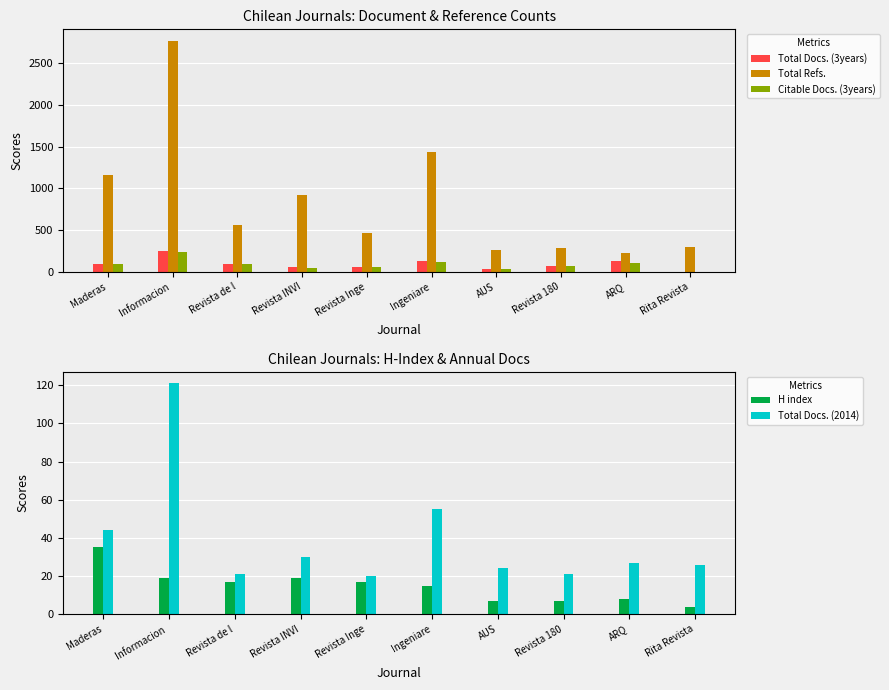

True or false: Total Docs. (2014) has a value of 35 at Rita Revista.

False